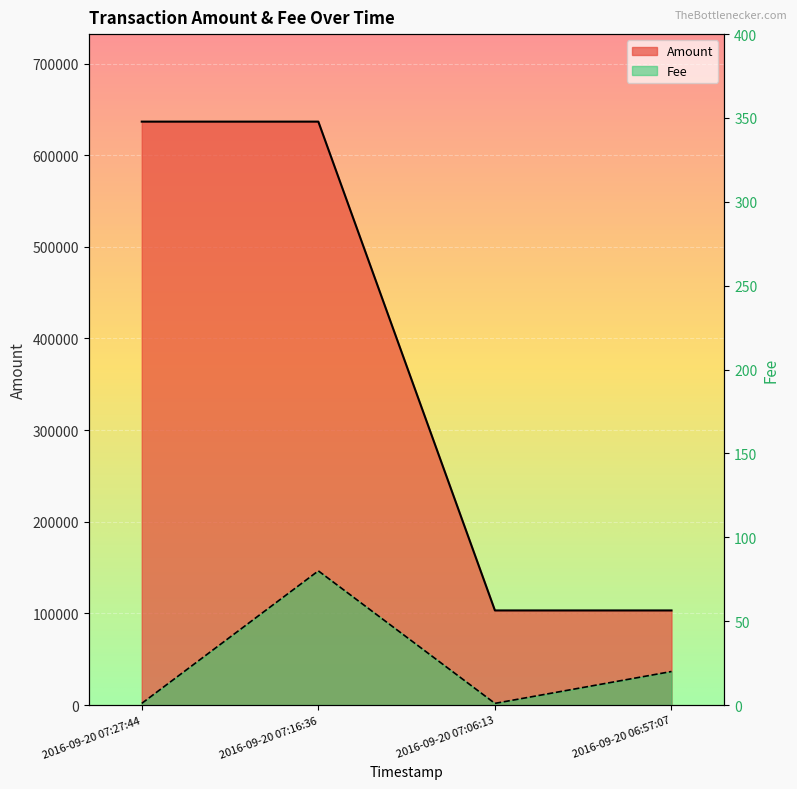

What is the value of the Amount point at the 3rd from the left?

103236.3